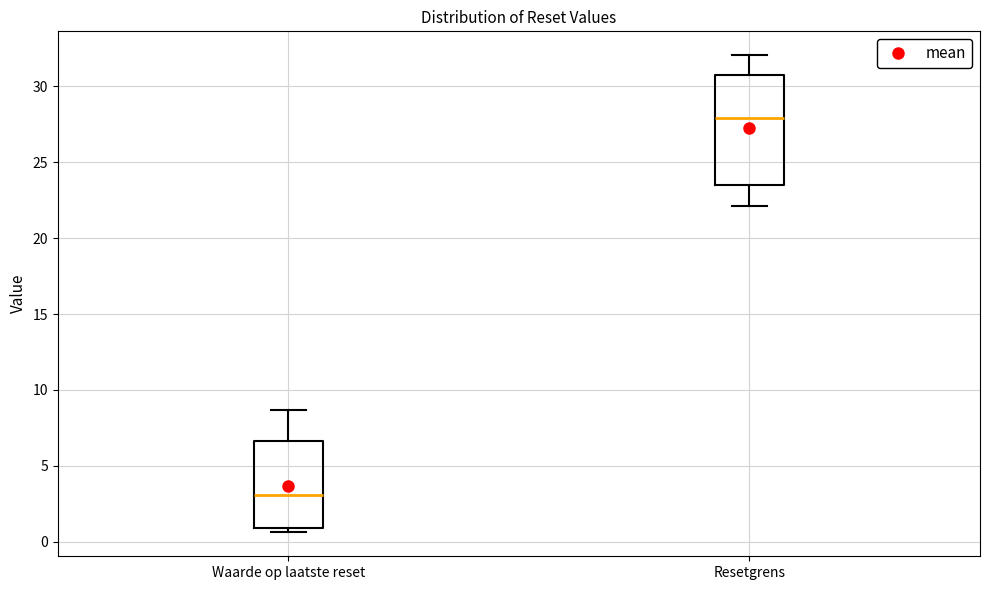

Where does the median line of the box for Resetgrens sit on the y-axis? The values are not printed on the chart, so give them approximately, as read against the axis.

28.0